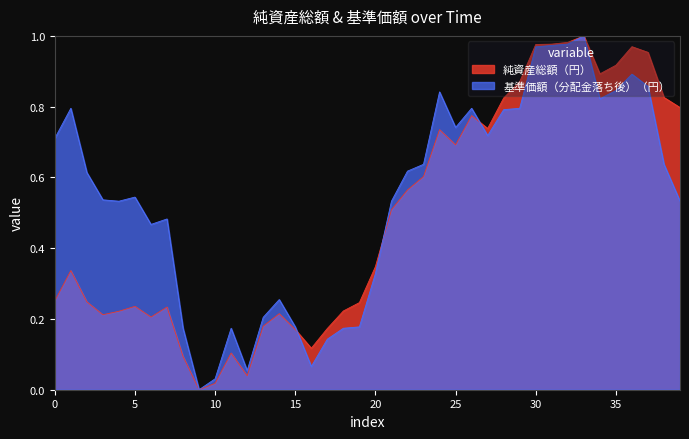

After their last crossing, which series has the higher values: 純資産総額（円） or 基準価額（分配金落ち後）（円）?

純資産総額（円）